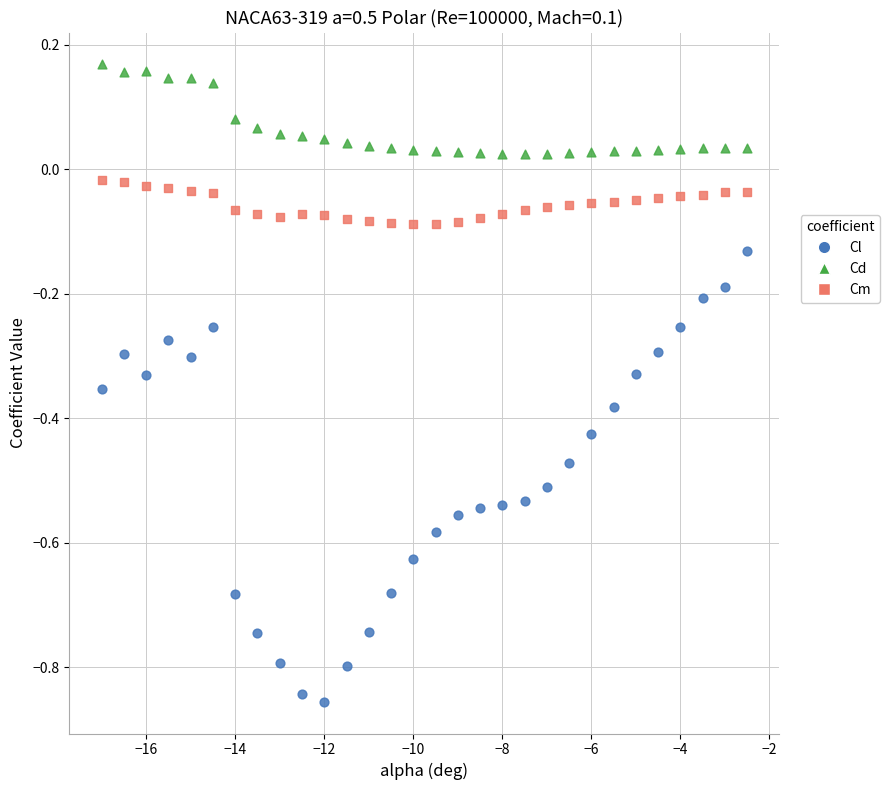

Which series contains the lowest Y value?

Cl